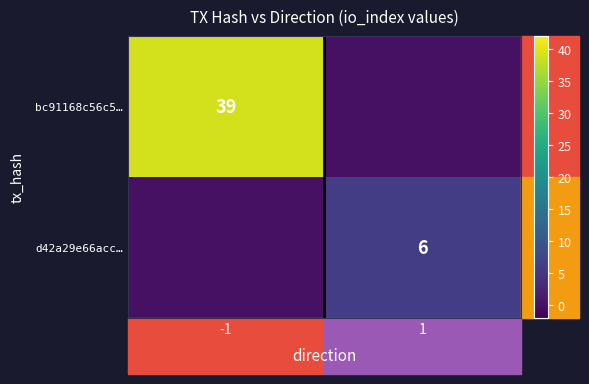

The value of bc91168c56c5… at -1 is 20. True or false?

False